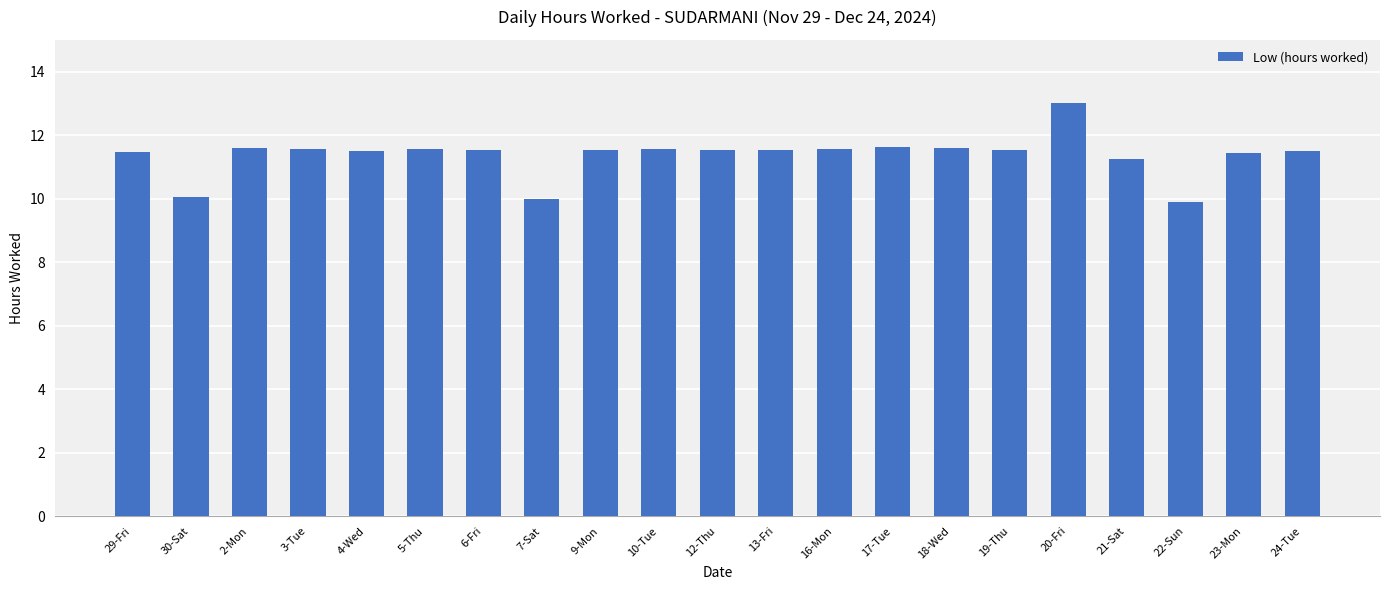

Are the bars grouped side by side (vs. stacked)?

No